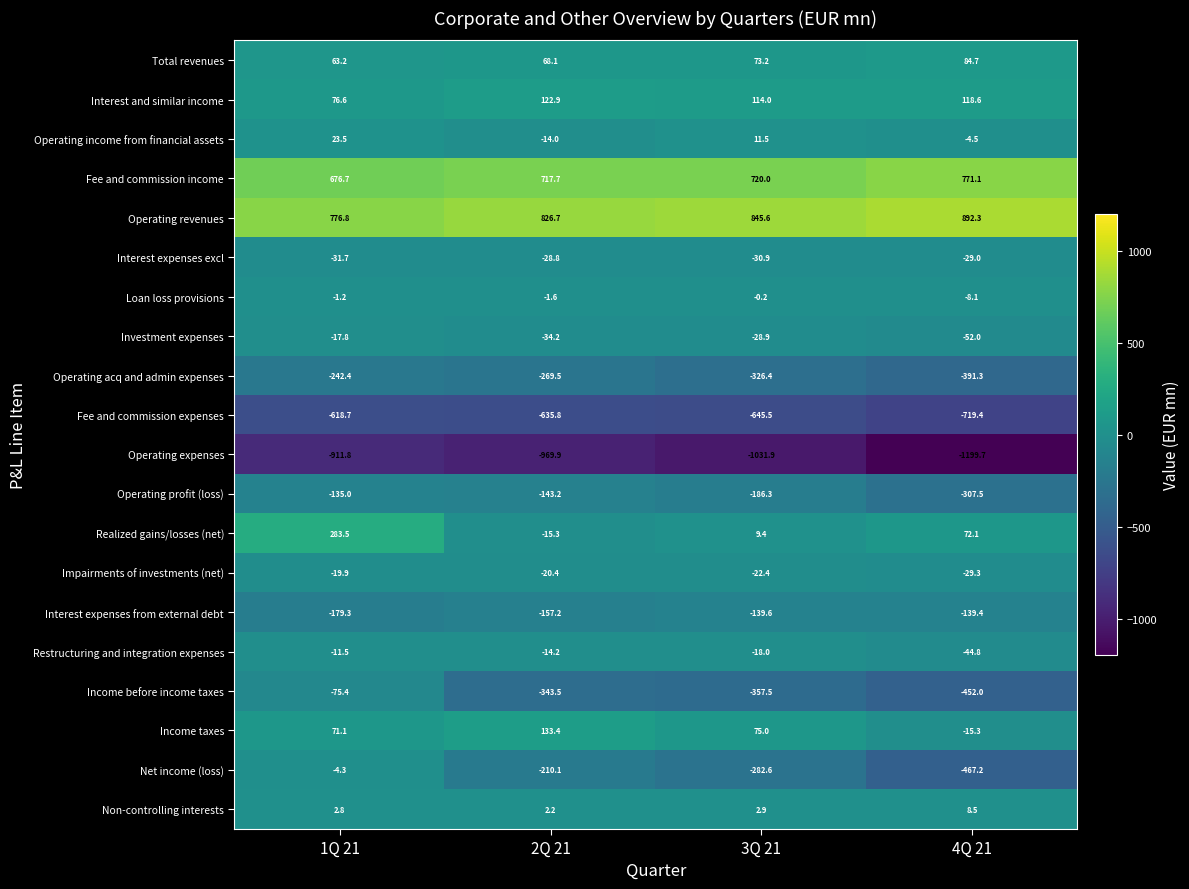

Which series has the largest range (max minus min)?

Net income (loss)